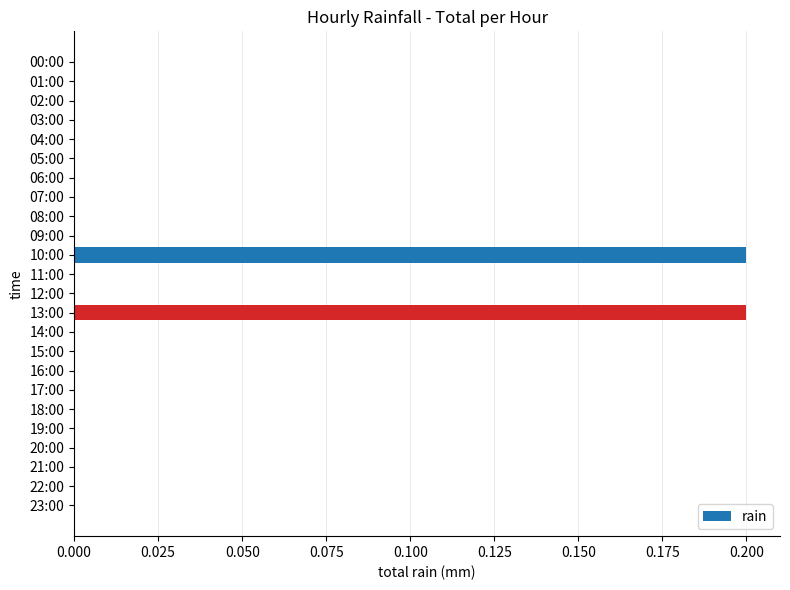

The value at 05:00 is 0.1. True or false?

False